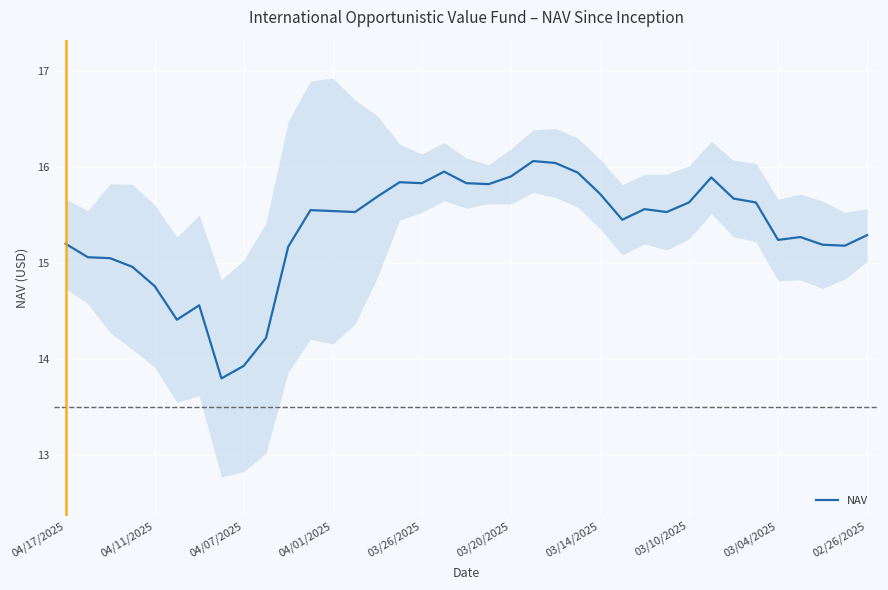

Reading left to right, extract all data points from this chart.

15.2	15.1	15.1	15.0	14.8	14.4	14.6	13.8	13.9	14.2	15.2	15.6	15.5	15.5	15.7	15.8	15.8	15.9	15.8	15.8	15.9	16.1	16.0	15.9	15.7	15.4	15.6	15.5	15.6	15.9	15.7	15.6	15.2	15.3	15.2	15.2	15.3